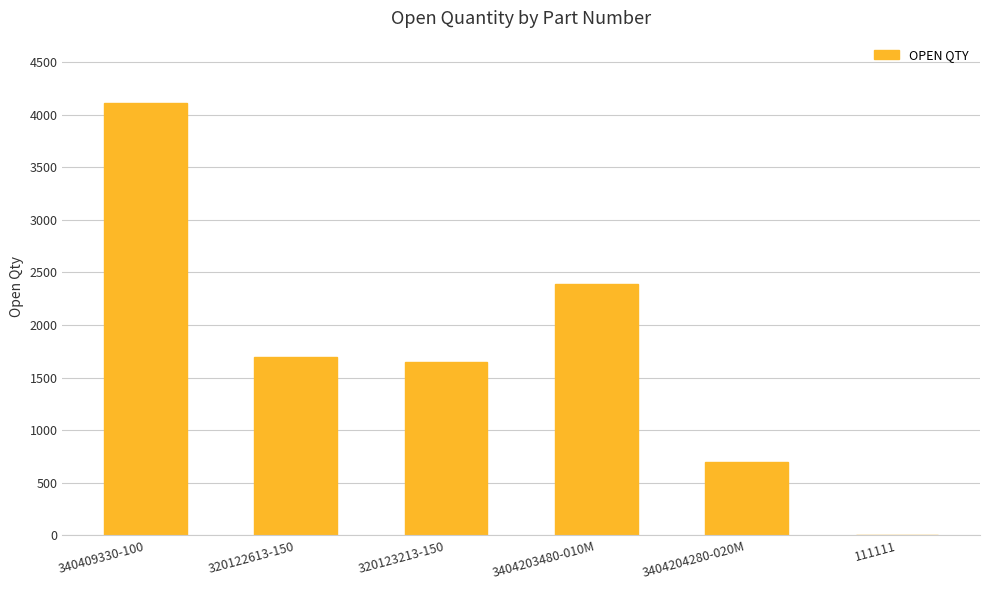

What is the sum of the values at 3404204280-020M and 320123213-150?

2347